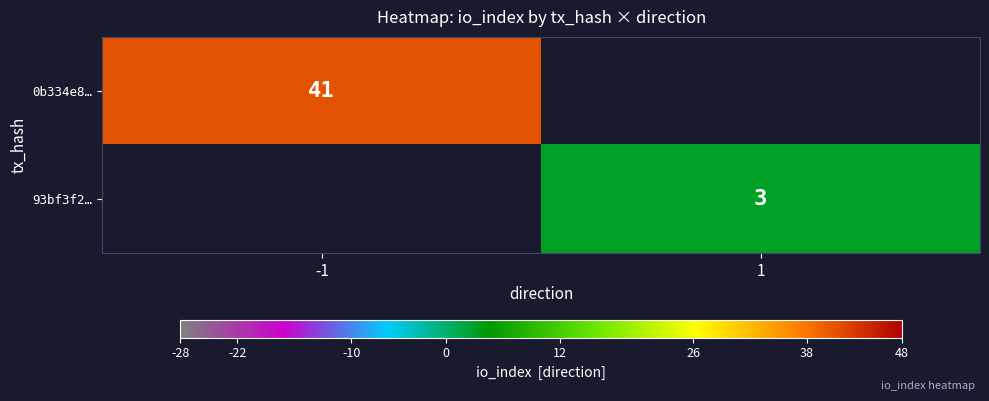

The 93bf3f2… series shows 3 at 1. True or false?

True